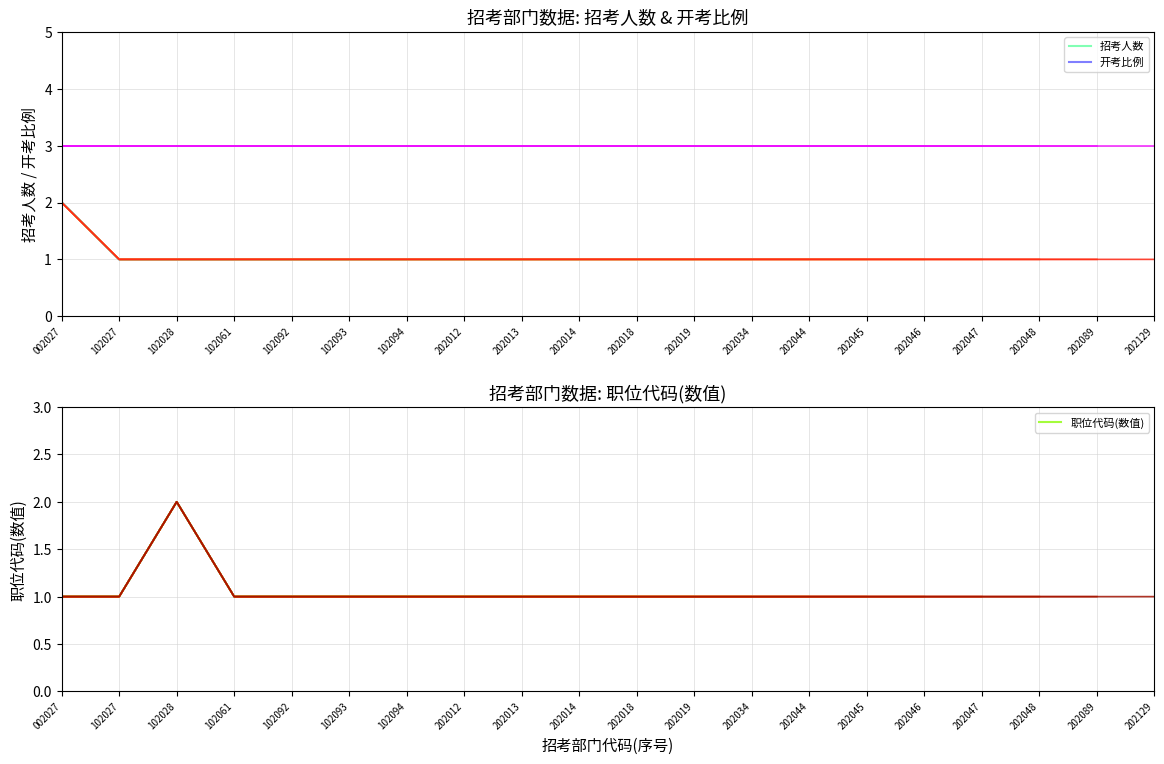

True or false: 招考人数 and 职位代码(数值) intersect in this chart.

False